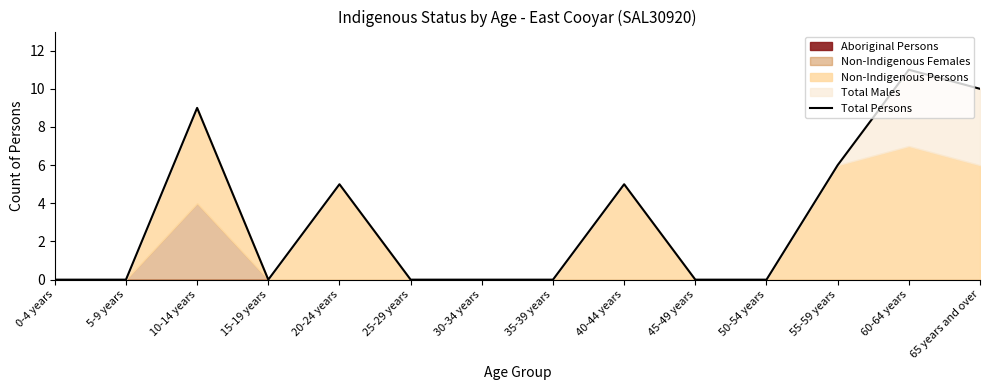

Rank the categories by value from highest to lowest.

60-64 years, 65 years and over, 10-14 years, 55-59 years, 20-24 years, 40-44 years, 0-4 years, 5-9 years, 15-19 years, 25-29 years, 30-34 years, 35-39 years, 45-49 years, 50-54 years